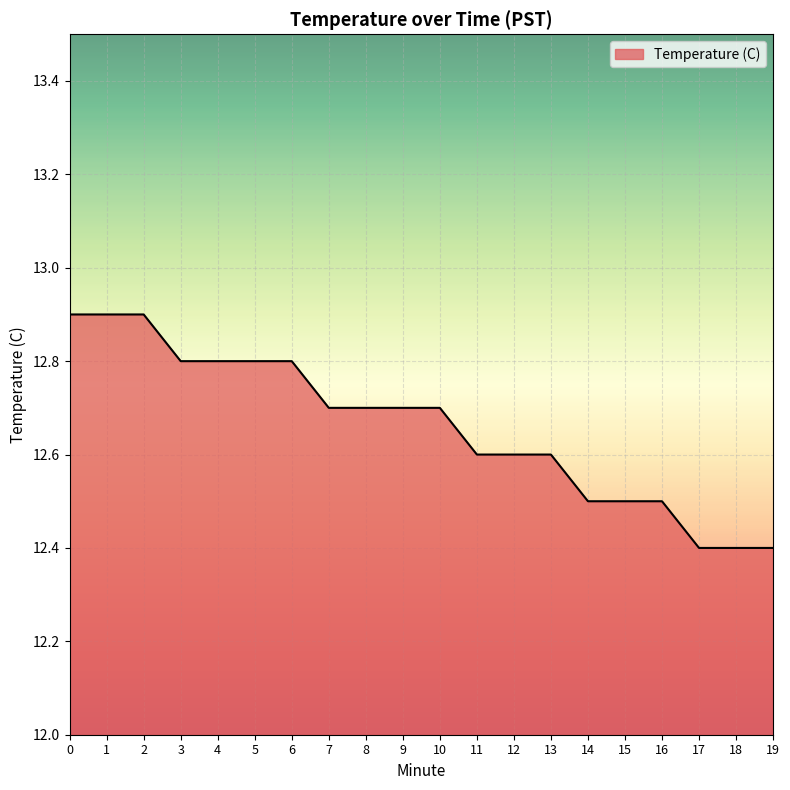

The value at 8 is 12.7. True or false?

True